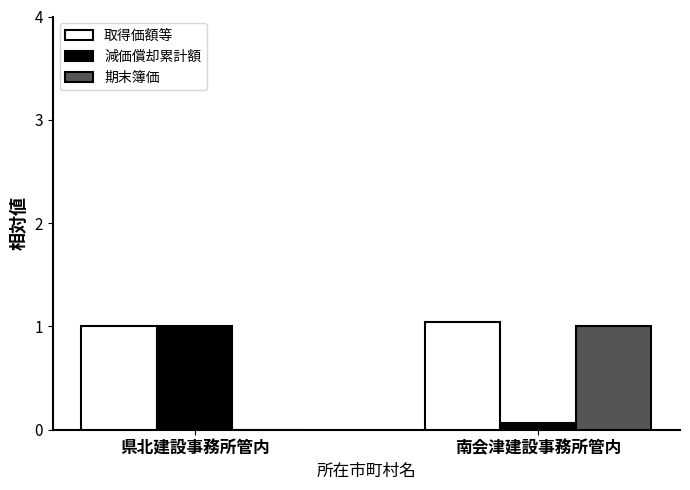

How many groups of bars are there?

2